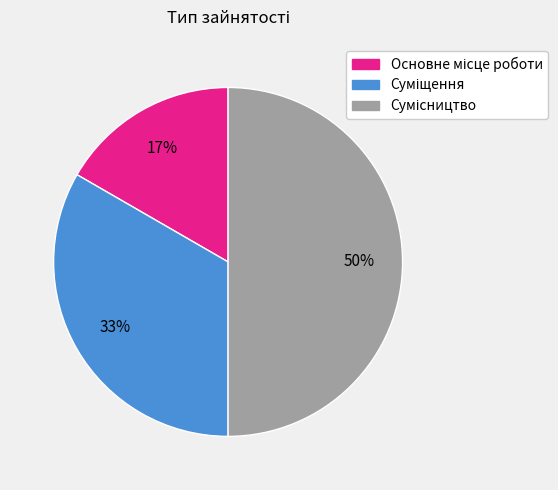

How many segments does this pie chart have?

3